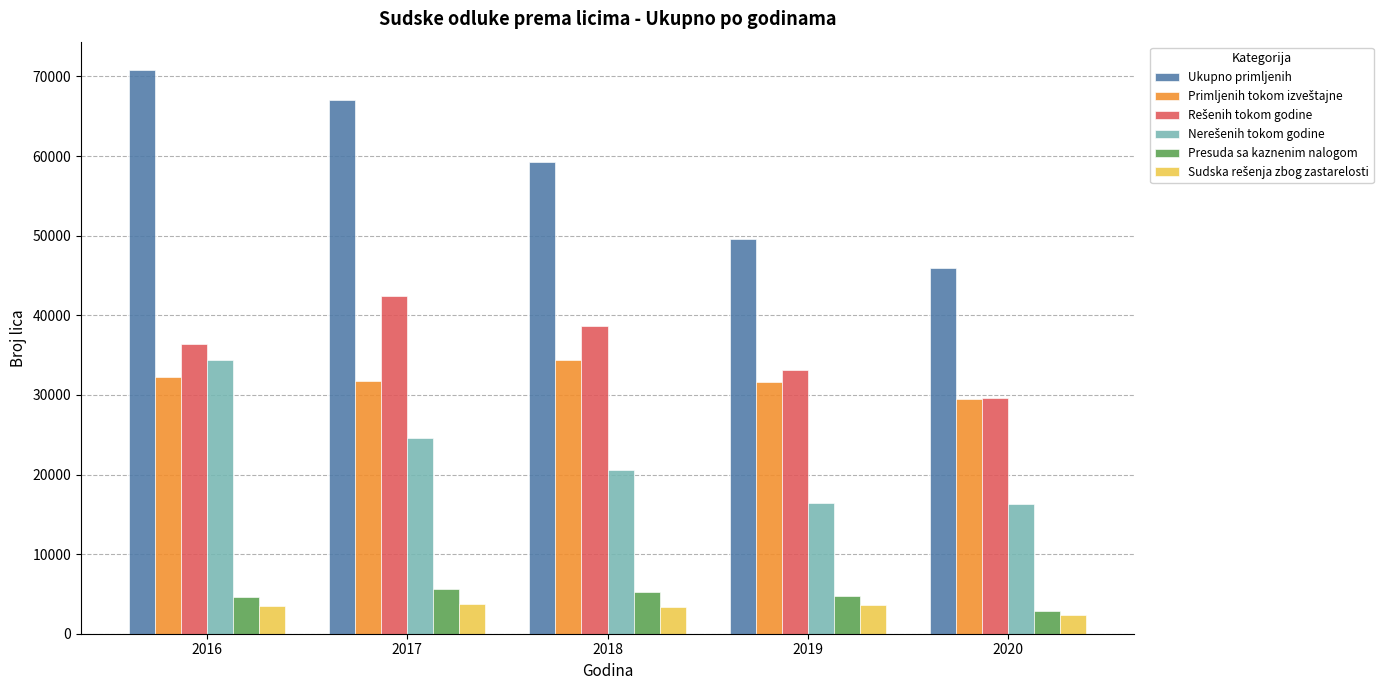

Between 2017 and 2019, which series saw the biggest shift?

Ukupno primljenih